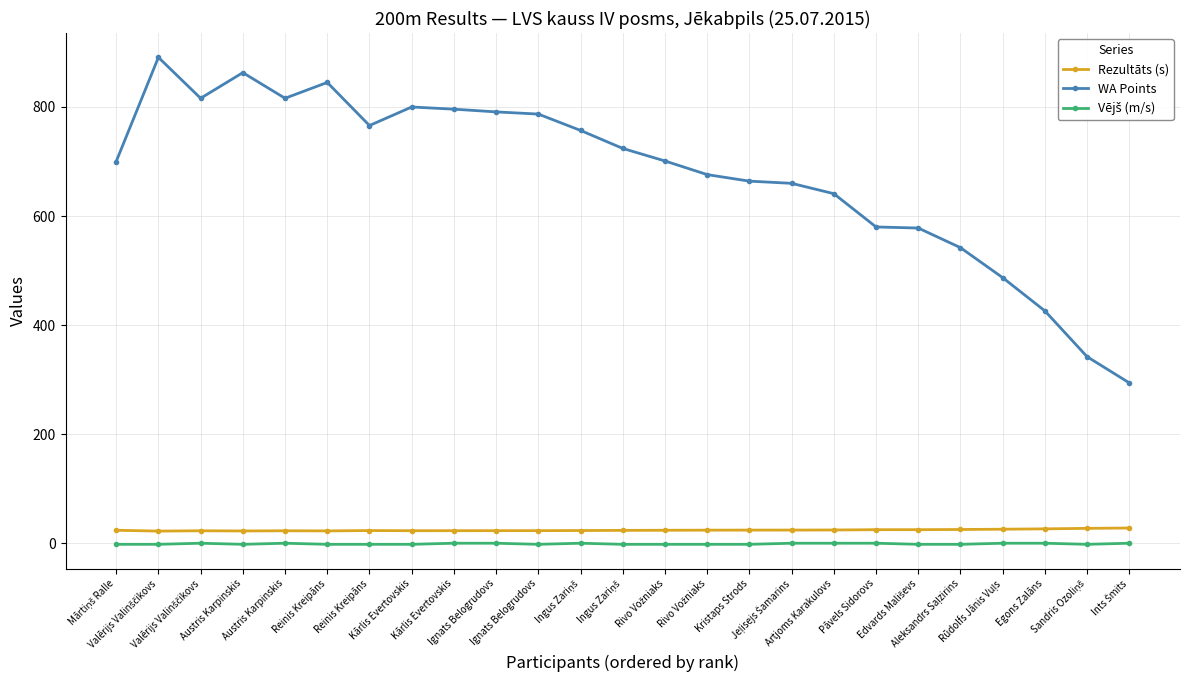

How many values in the WA Points series are below 701?

12